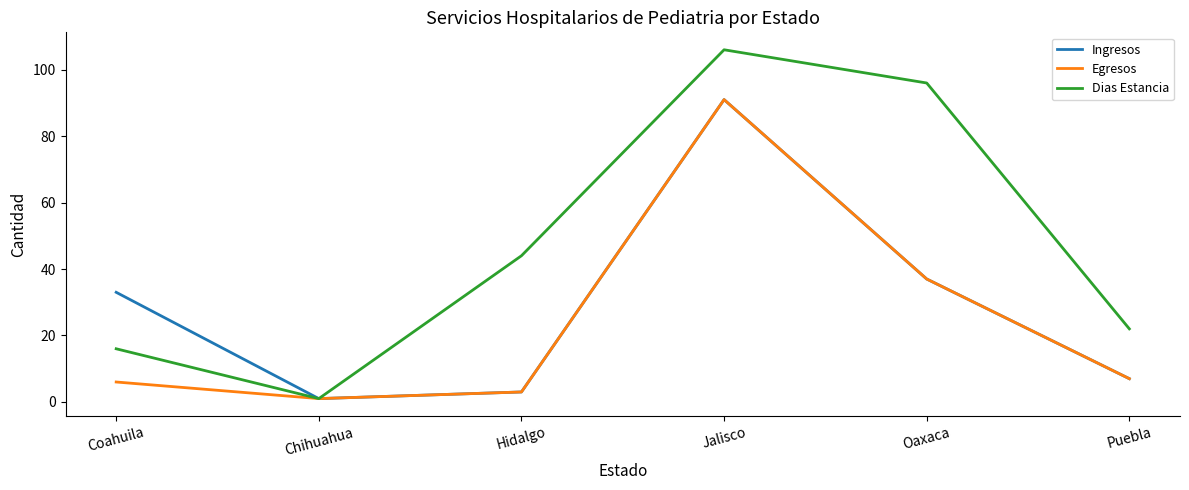

What is the total value across all series at Jalisco?

288